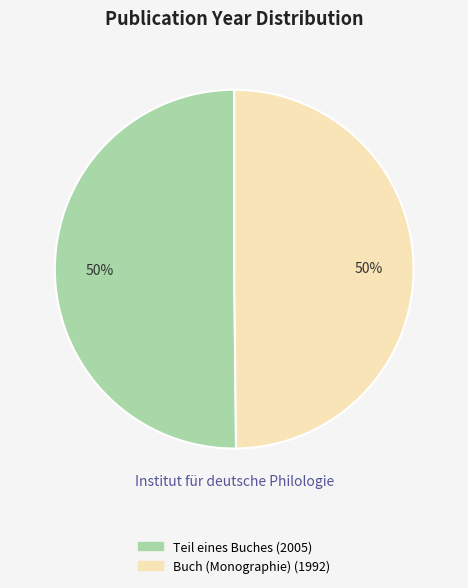

True or false: Teil eines Buches (2005) accounts for 64% of the total.

False